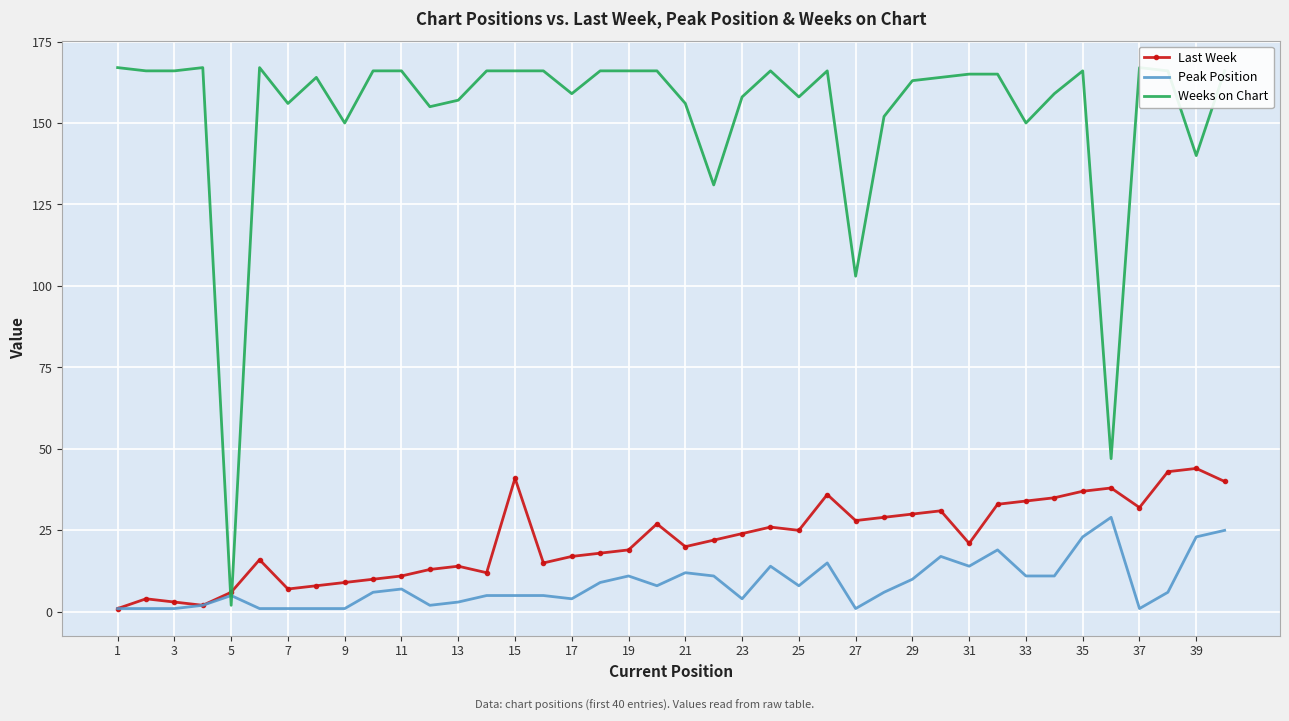

The value of Peak Position at 29 is 10. True or false?

True